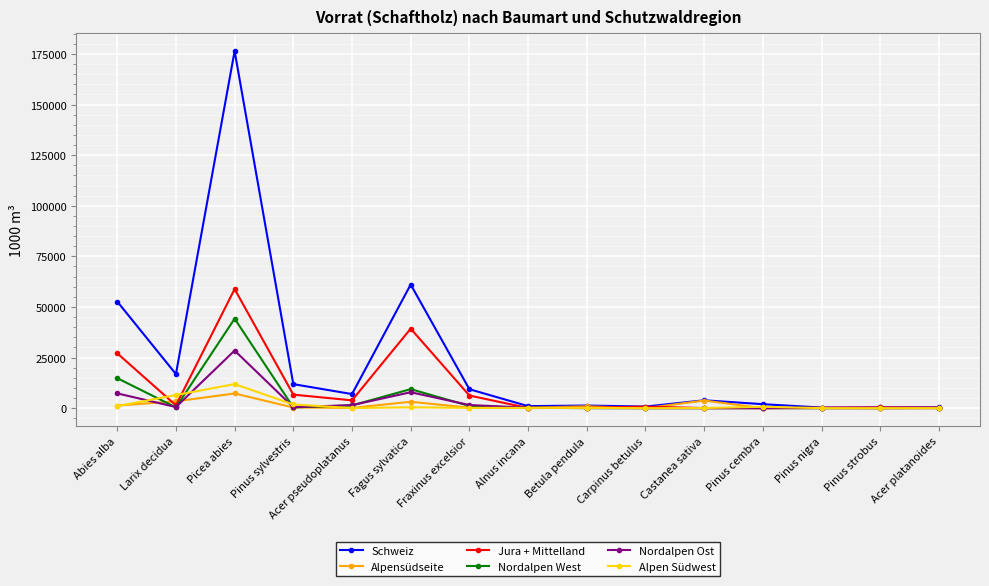

What is the difference between the Alpensüdseite values at Picea abies and Betula pendula?

6340